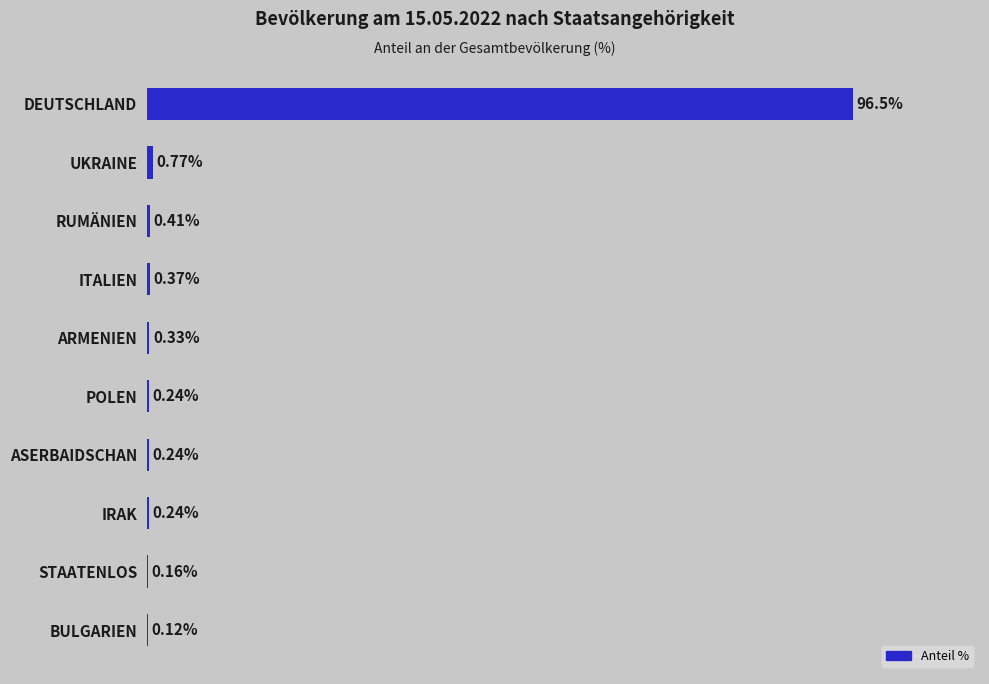

Where is the data nearest to the value 48?

UKRAINE